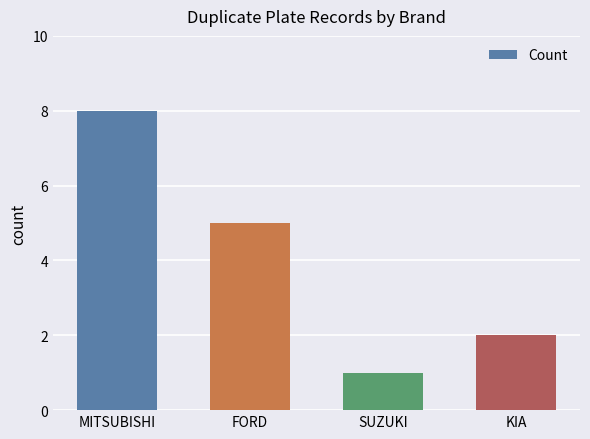

Are the bars horizontal?

No